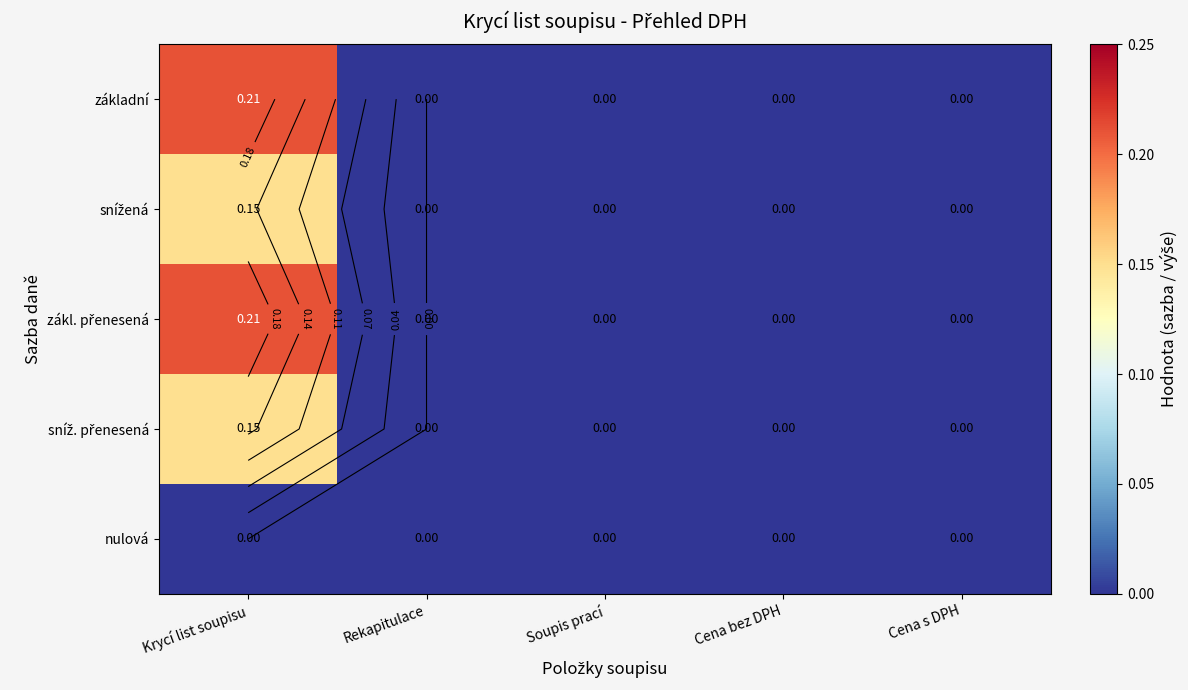

True or false: snížená has a value of 0.1 at Soupis prací.

False